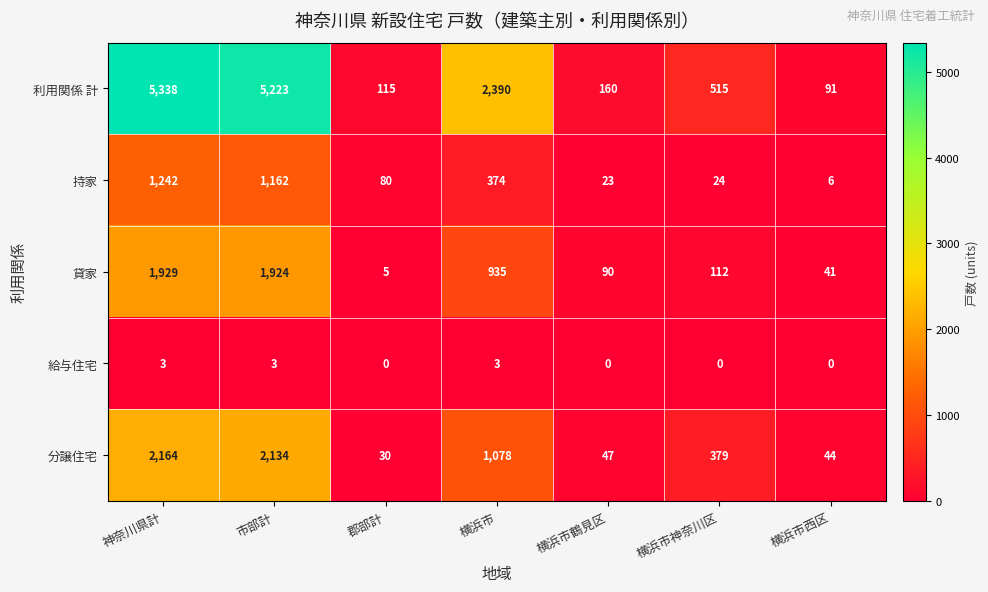

The 持家 series shows 33 at 横浜市神奈川区. True or false?

False